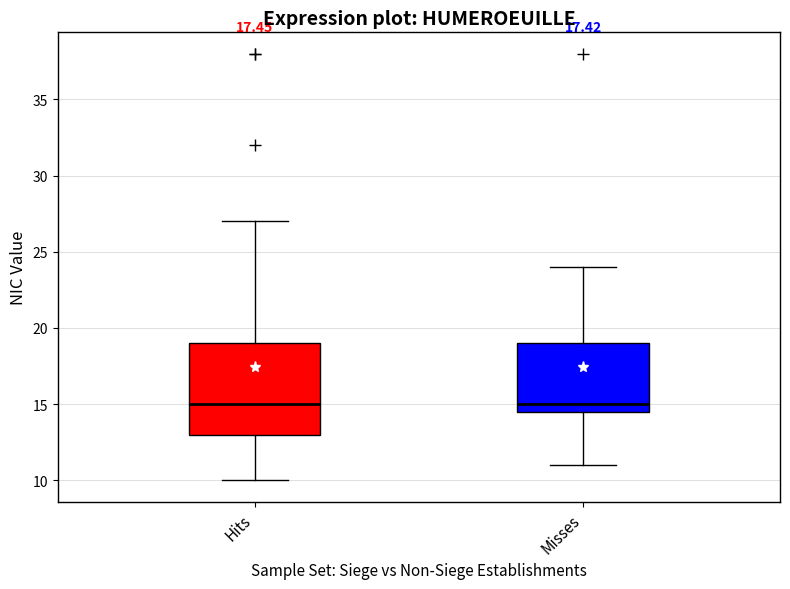

Comparing the boxes themselves (not the whiskers), which one is the tallest?

Hits